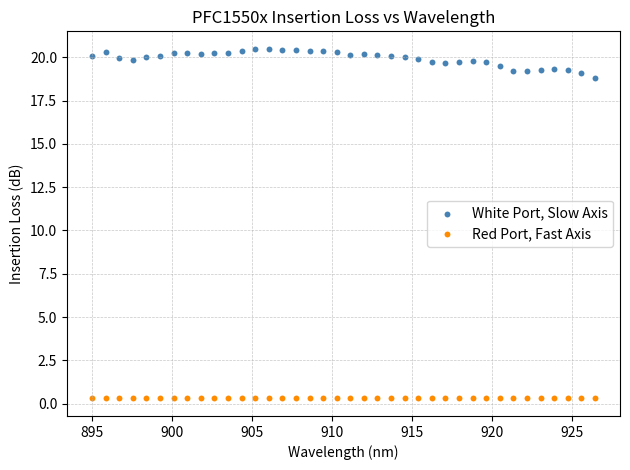

Which series has the widest spread of Y values?

White Port, Slow Axis